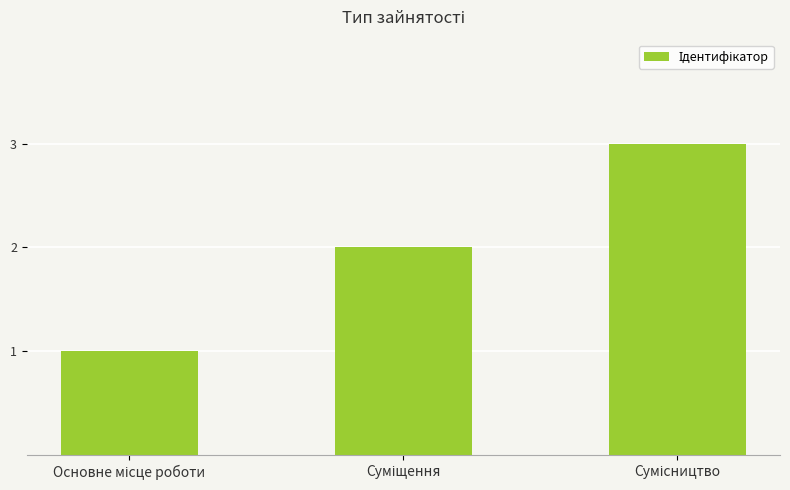

What is the maximum value shown in the chart?

3